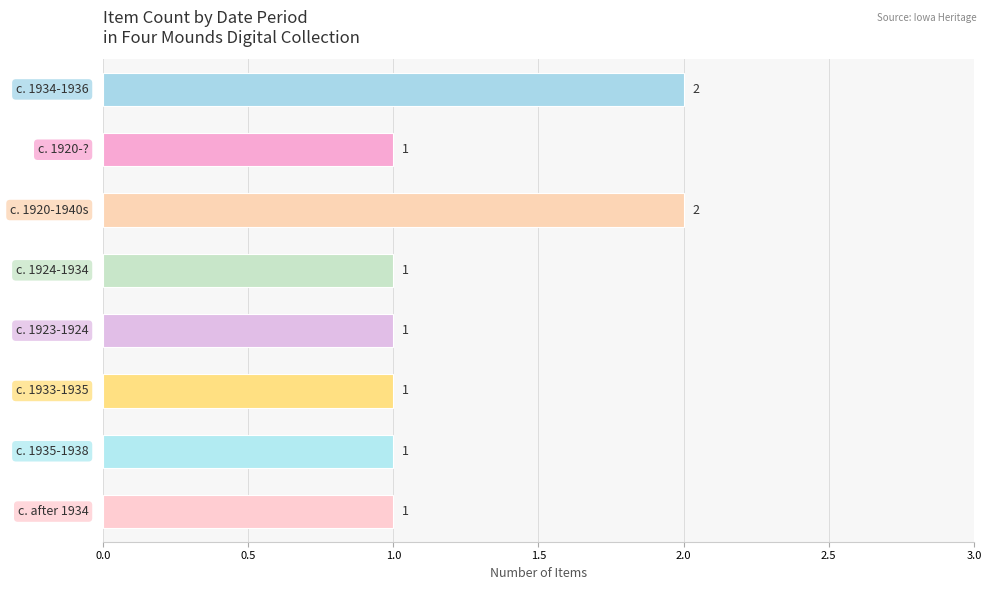

What is the value of the 3rd bar from the top?

2